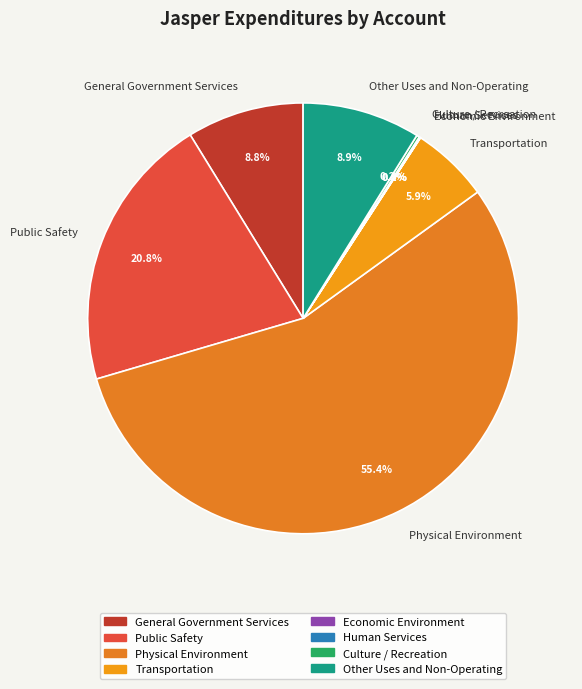

Does any single category account for the majority?

Yes